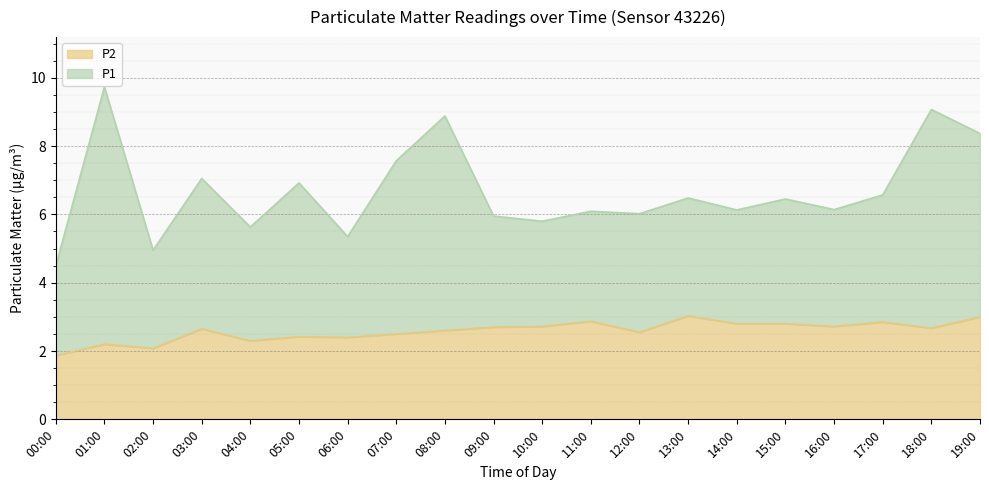

Which category has the lowest value across all series?

00:00